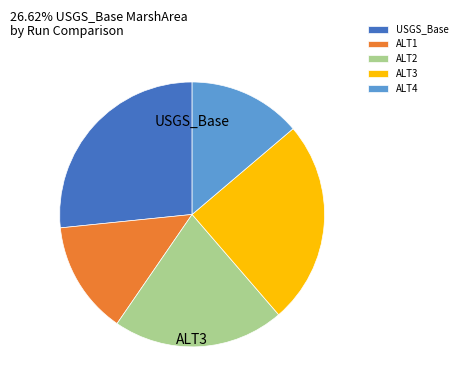

How many slices are in this pie chart?

5